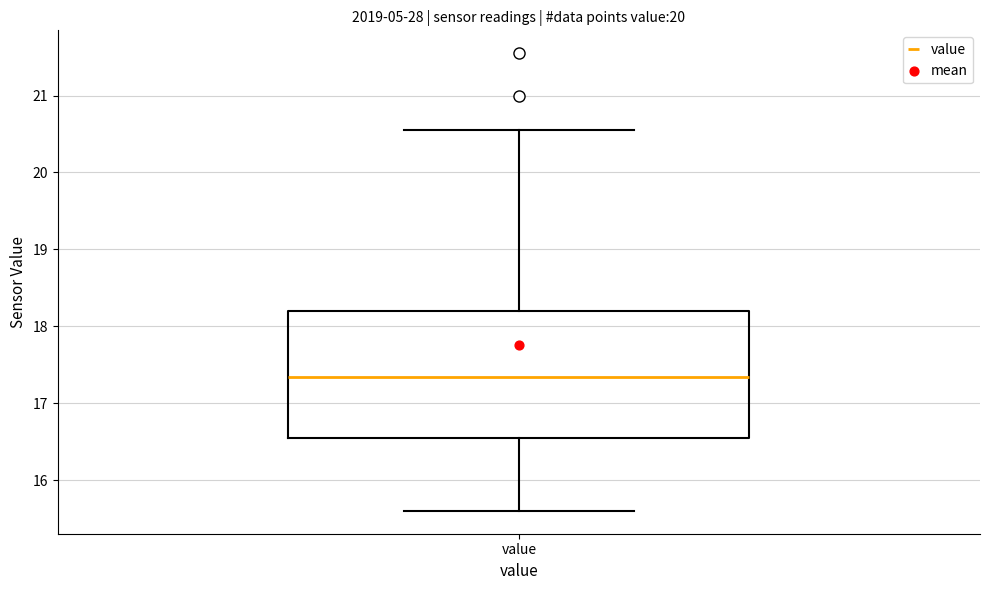

Transcribe this box plot: give where the median line is, the range the box spans, and where the two whiskers end, as read against the y-axis. The values are not printed on the chart, so give them approximately, as read against the axis.

median 17.3, box 16.6 to 18.2, whiskers 15.6 to 20.6